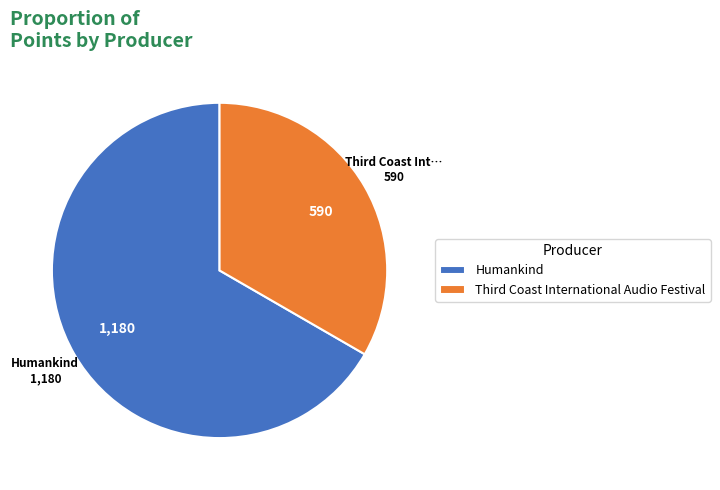

Which category accounts for the majority?

Humankind